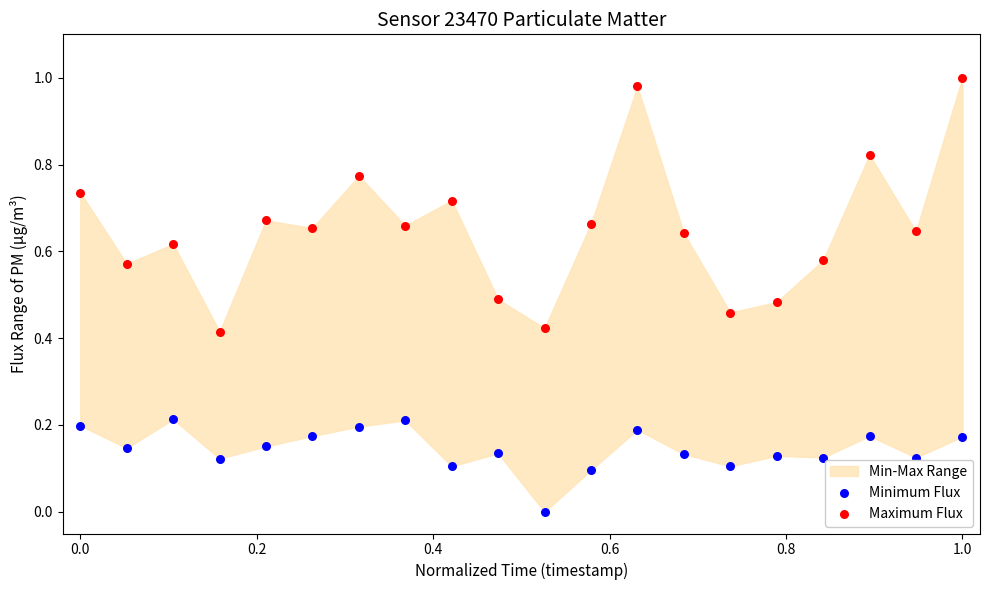

Which series has the largest Y range (max minus min)?

Maximum Flux